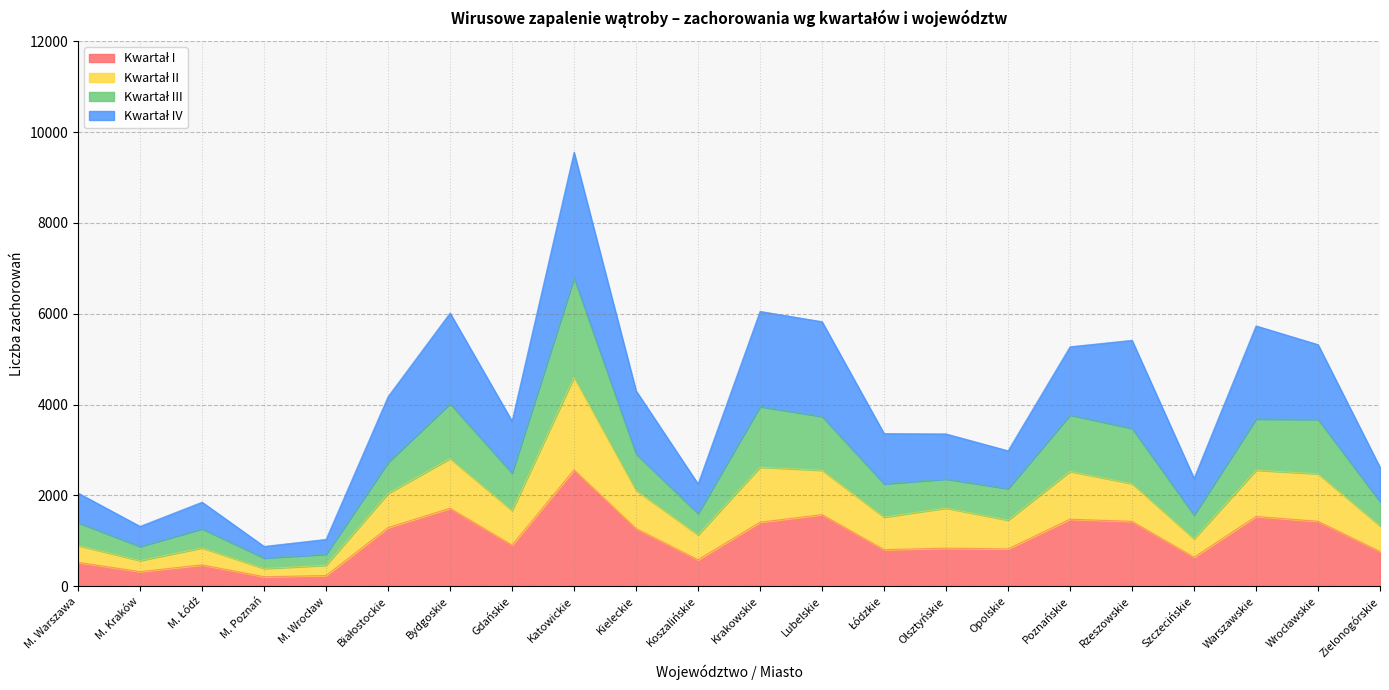

True or false: Kwartał II has more than 1 points higher than both neighbors.

True